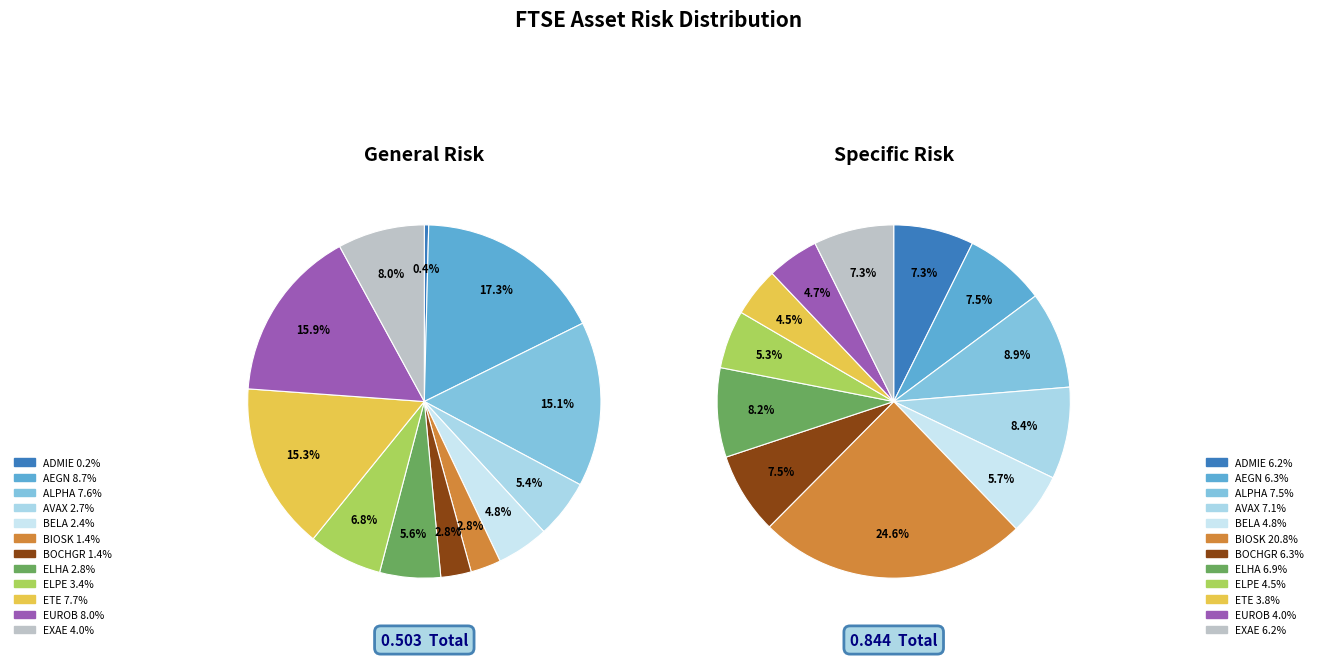

Count the number of slices in the pie.

12